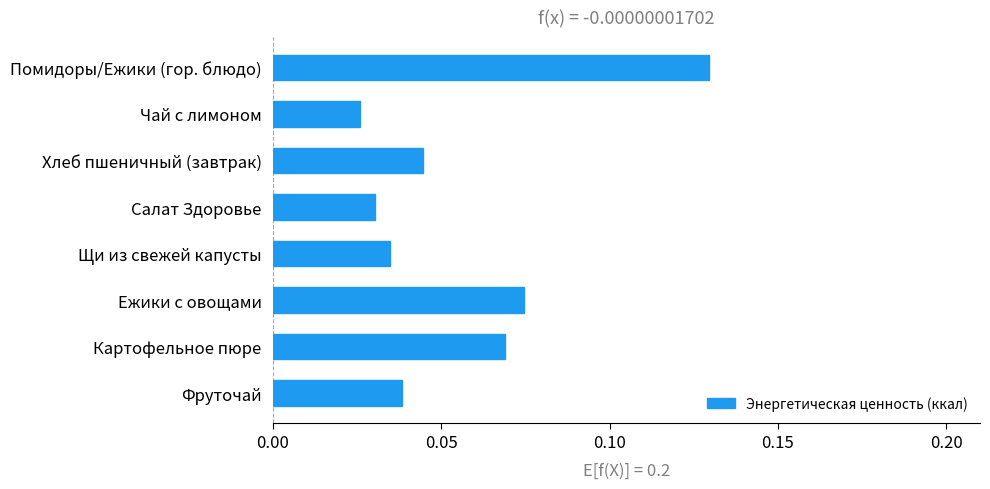

Count the number of data series in this chart.

1